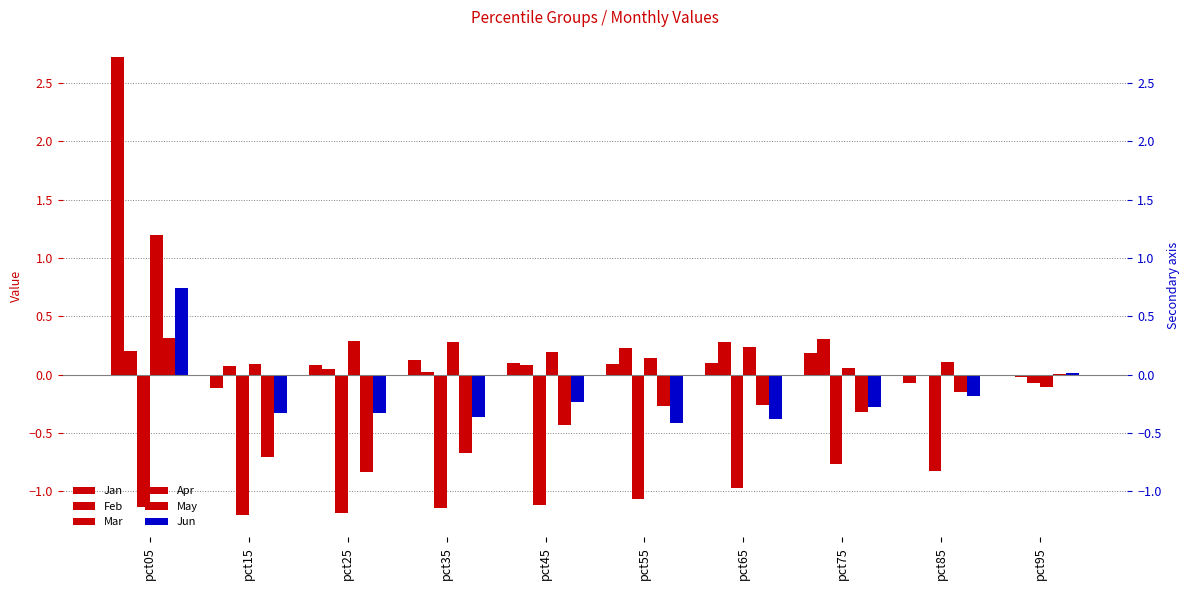

At pct35, list the series in order from largest to smallest.

Apr, Jan, Feb, Jun, May, Mar